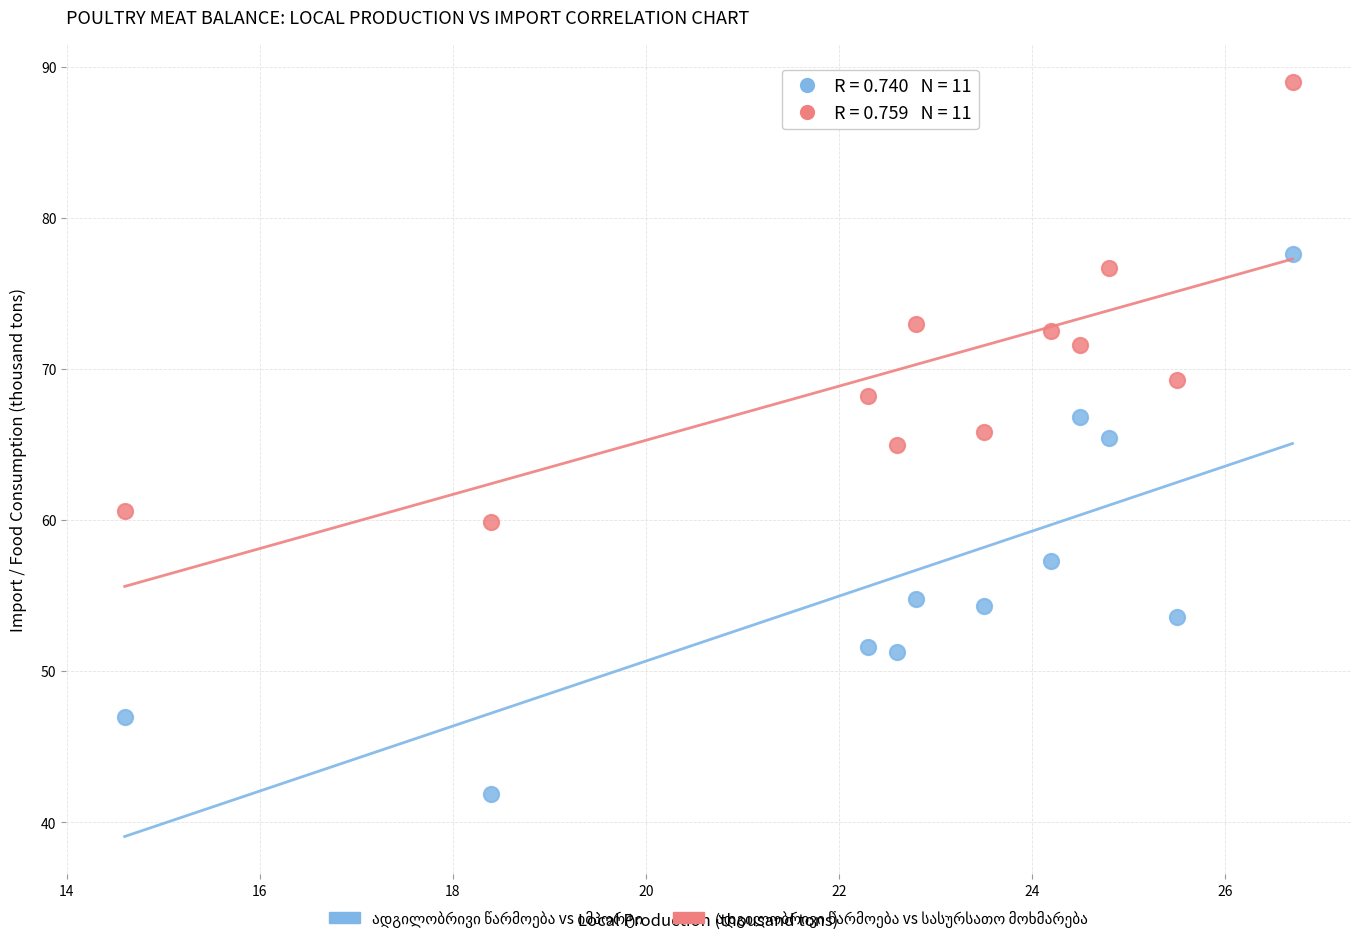

What is the X range (max minus min) for the scatter plot?

12.1